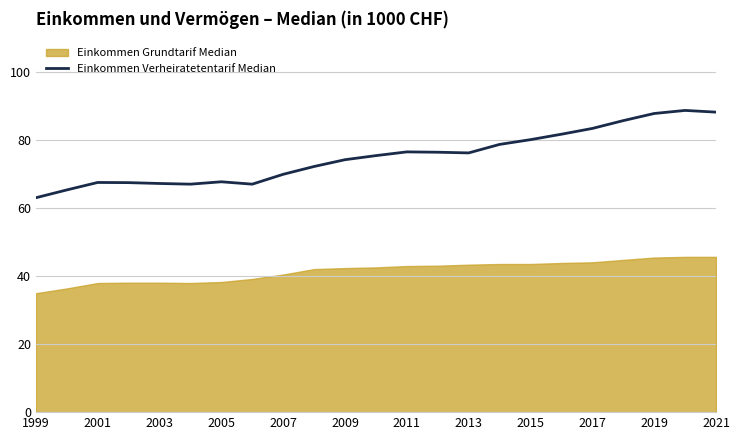

What is the difference between the second highest and minimum values?

25.2